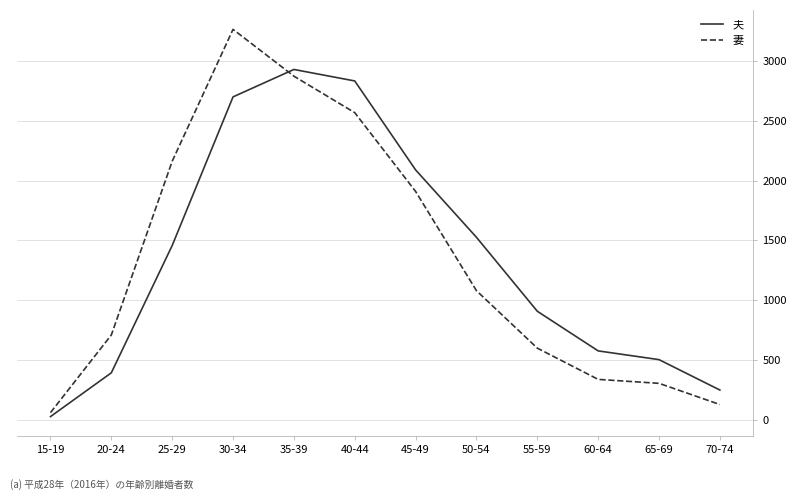

Rank the categories by 妻 value from lowest to highest.

15-19, 70-74, 65-69, 60-64, 55-59, 20-24, 50-54, 45-49, 25-29, 40-44, 35-39, 30-34